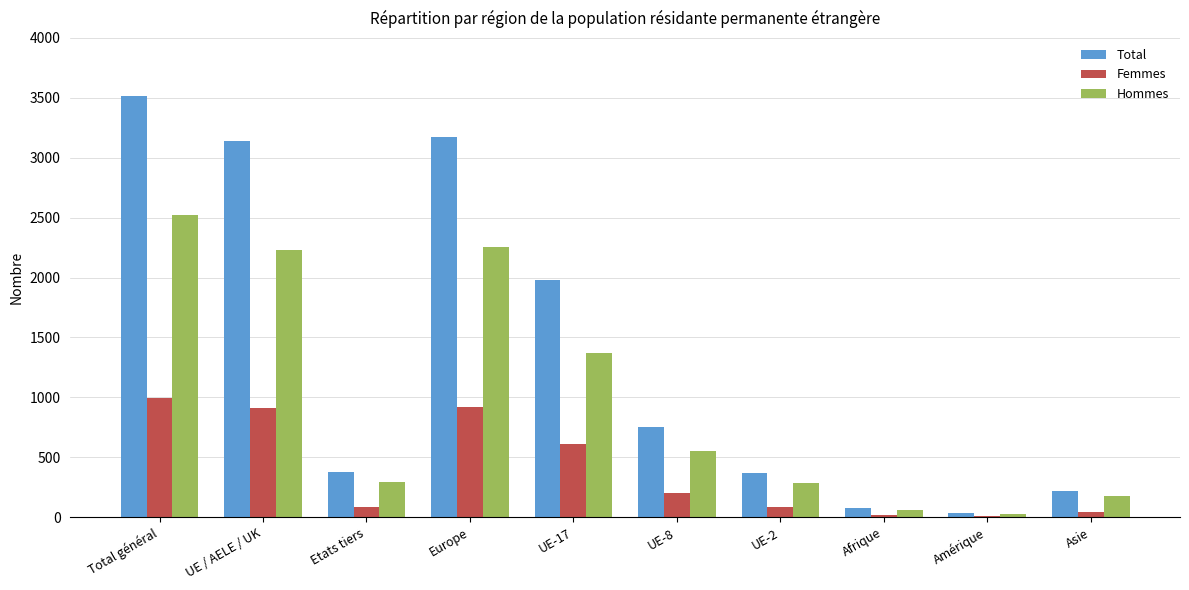

What is the value of the Total bar at the 5th from the left?

1981